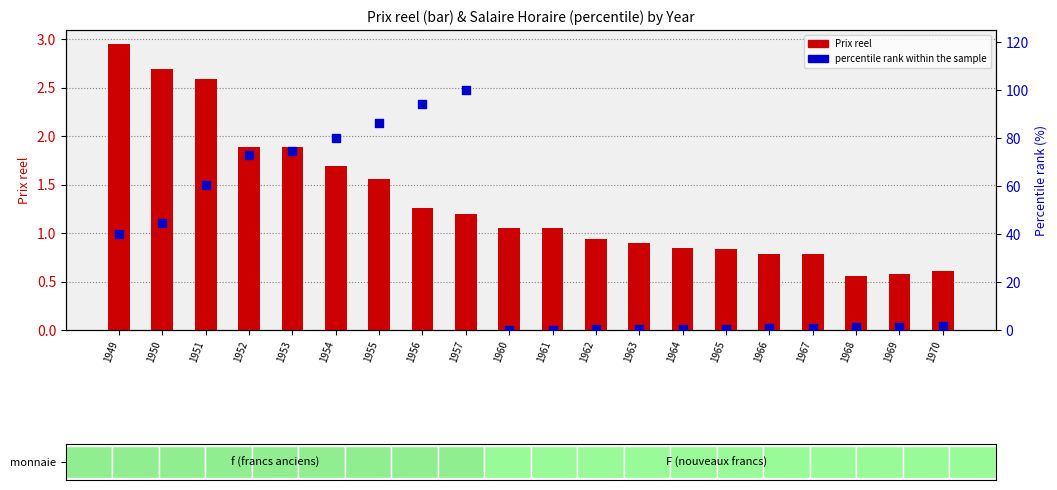

At which category is the sum across all series the highest?

1957